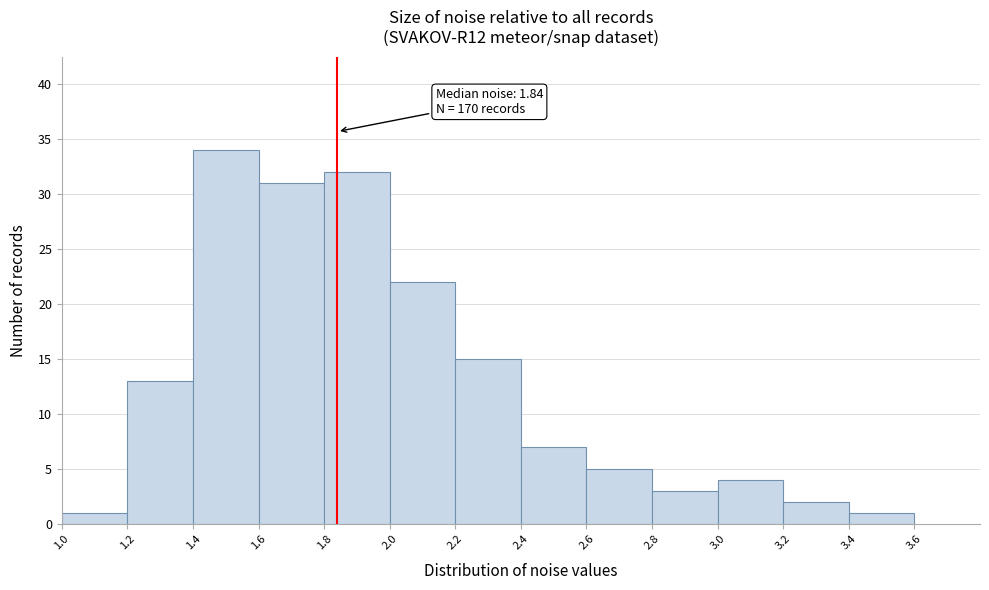

Which range on the x-axis has the tallest bar?

1.4 to 1.6